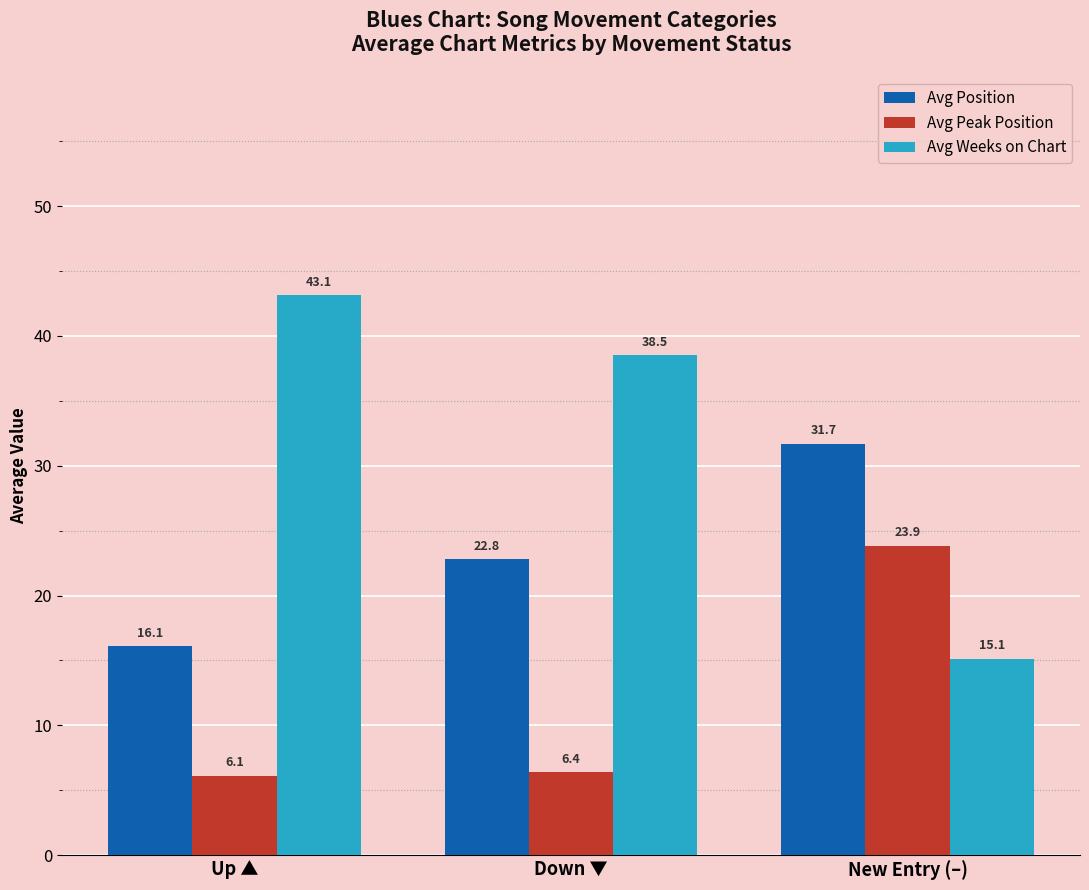

What is the label of the 3rd bar from the right?

Up ▲